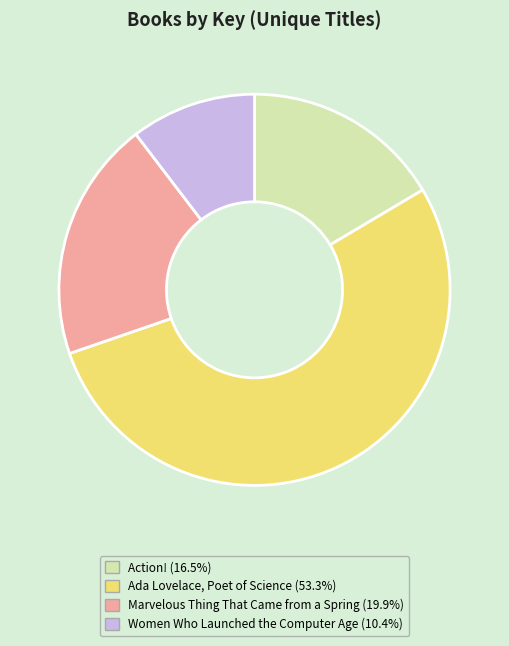

Is there a majority slice in this chart?

Yes